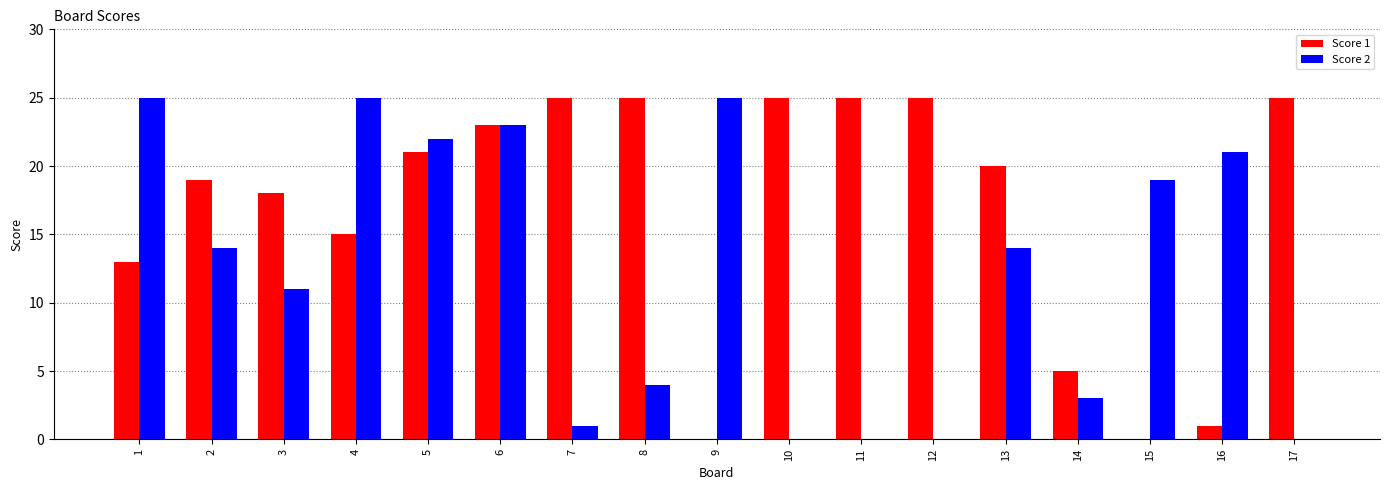

Is the value of Score 2 at 5 greater than the value of Score 1 at 14?

Yes